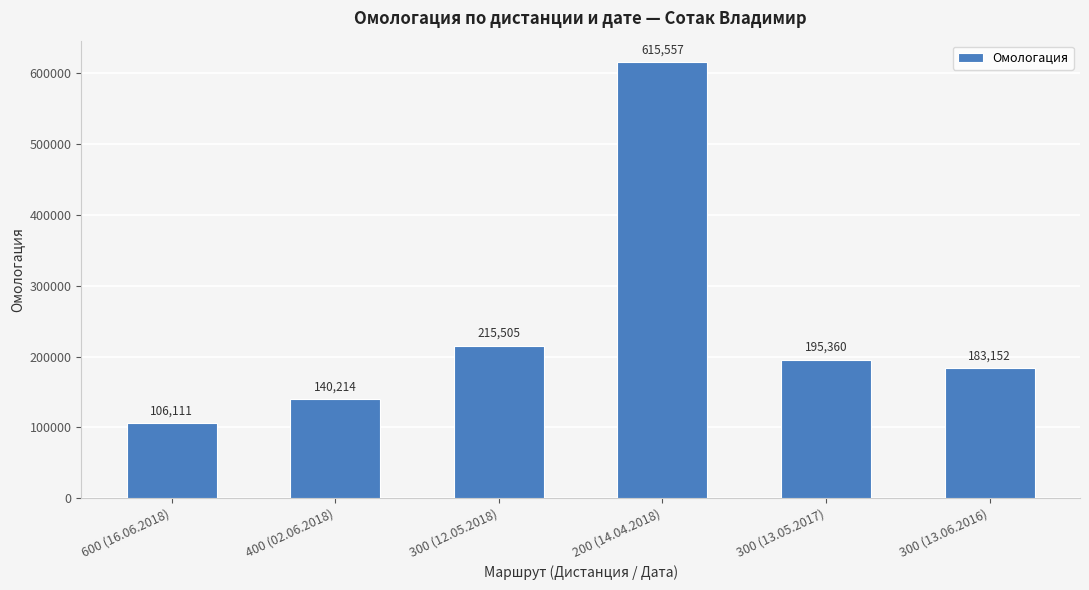

How many series are shown in this chart?

1